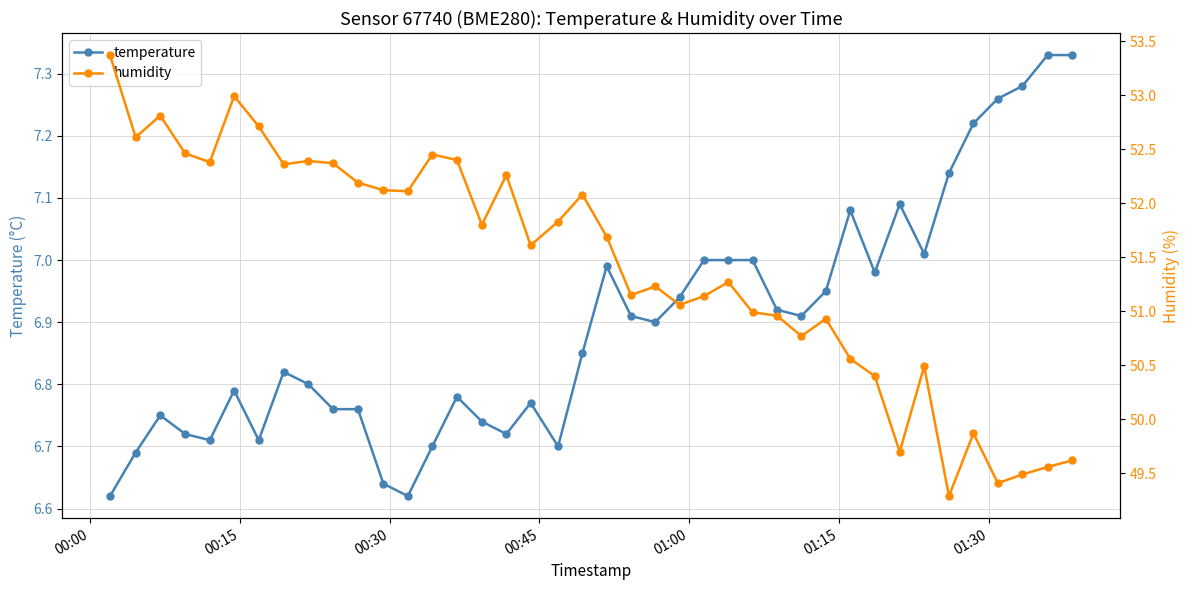

True or false: temperature has more than 0 points higher than both neighbors.

True